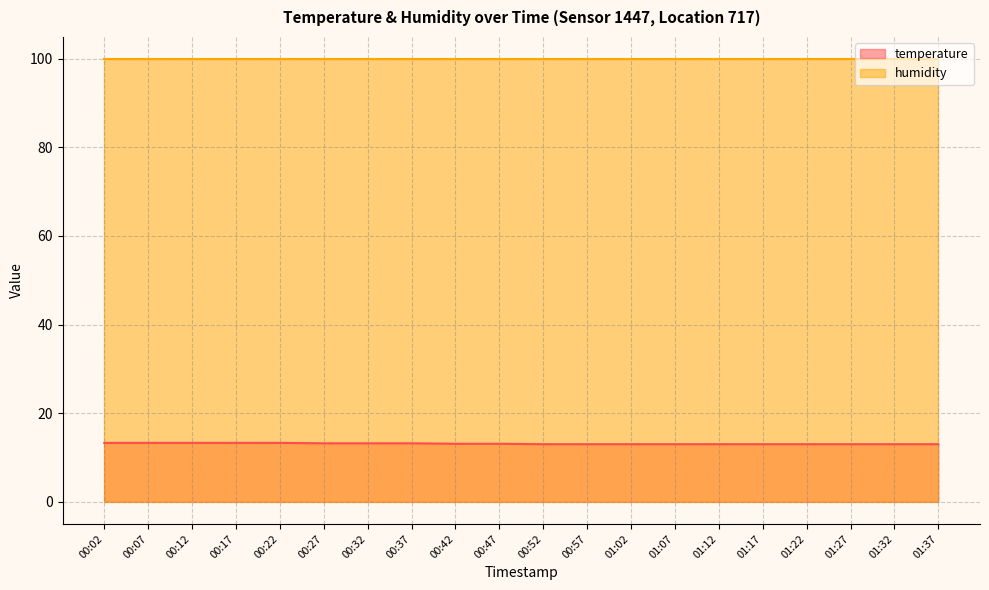

What is the smallest value displayed?

13.0